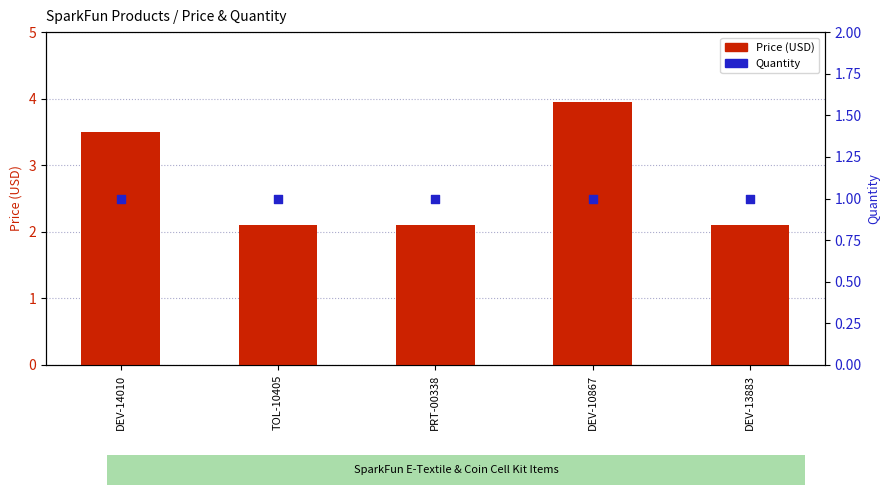

Is the value of Quantity at DEV-13883 greater than the value of Price (USD) at PRT-00338?

No